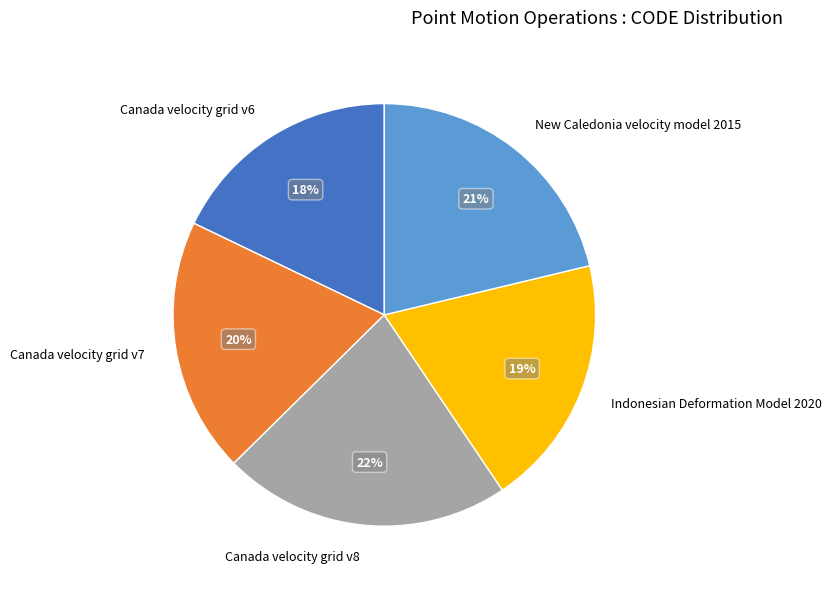

Do Canada velocity grid v7 and New Caledonia velocity model 2015 together represent more than half of the pie?

No